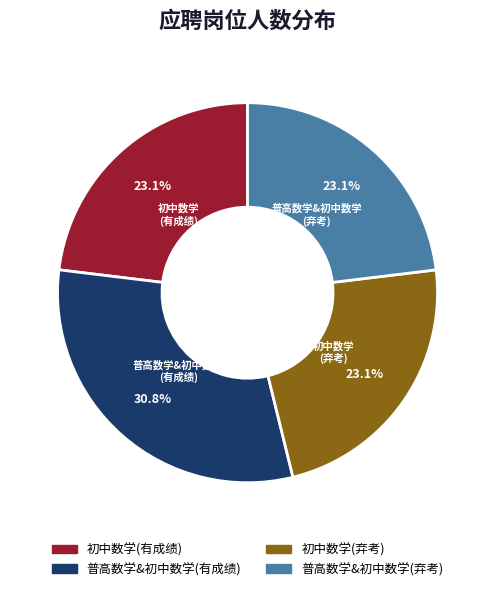

Approximately how many times larger is the value at 普高数学&初中数学(有成绩) compared to 初中数学(有成绩)?

1.3